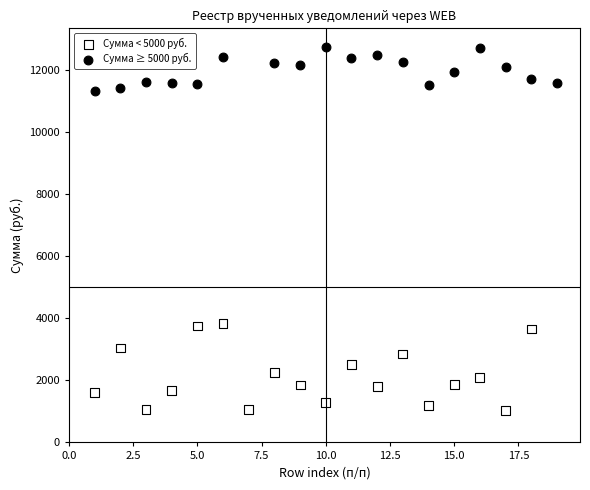

Which series has the largest Y range (max minus min)?

Сумма < 5000 руб.